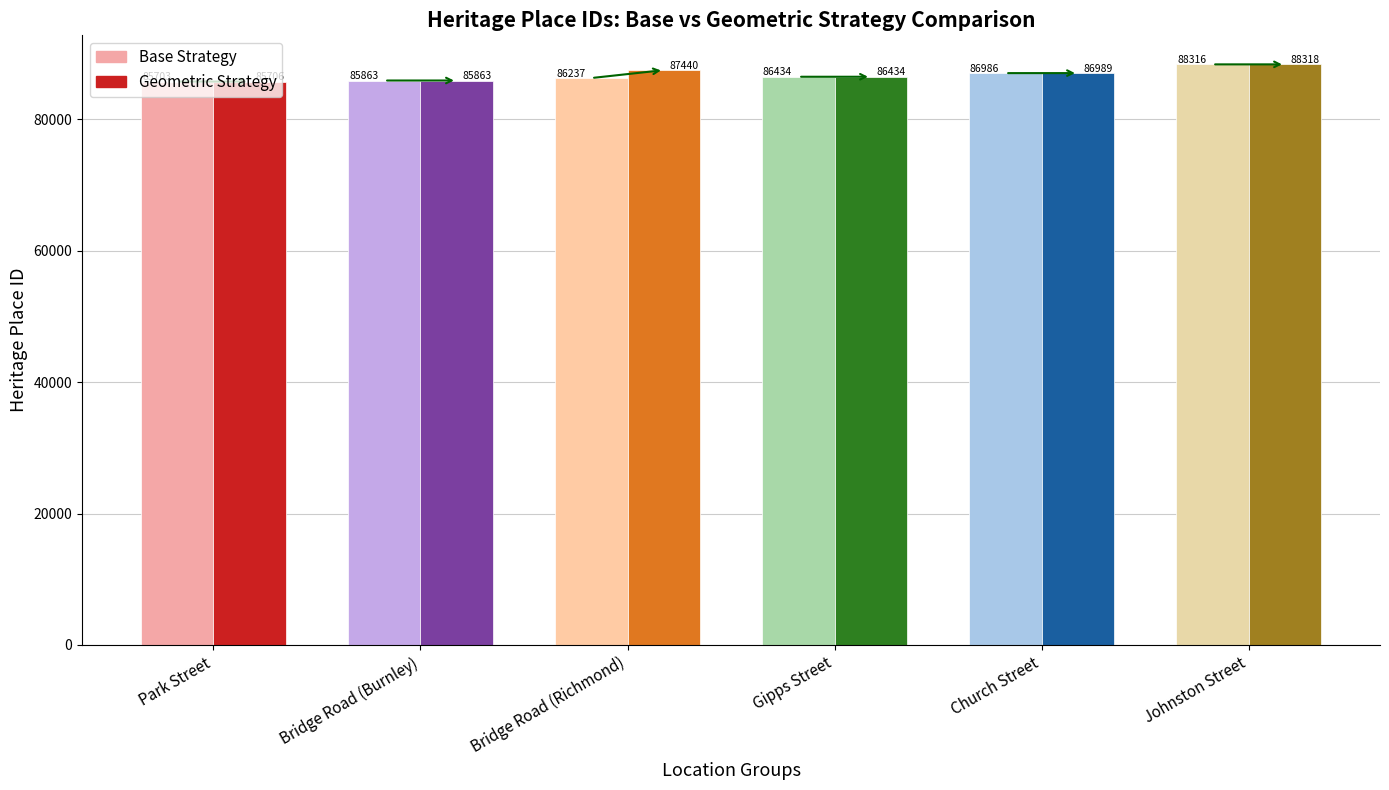

Count the number of categories in the chart.

6